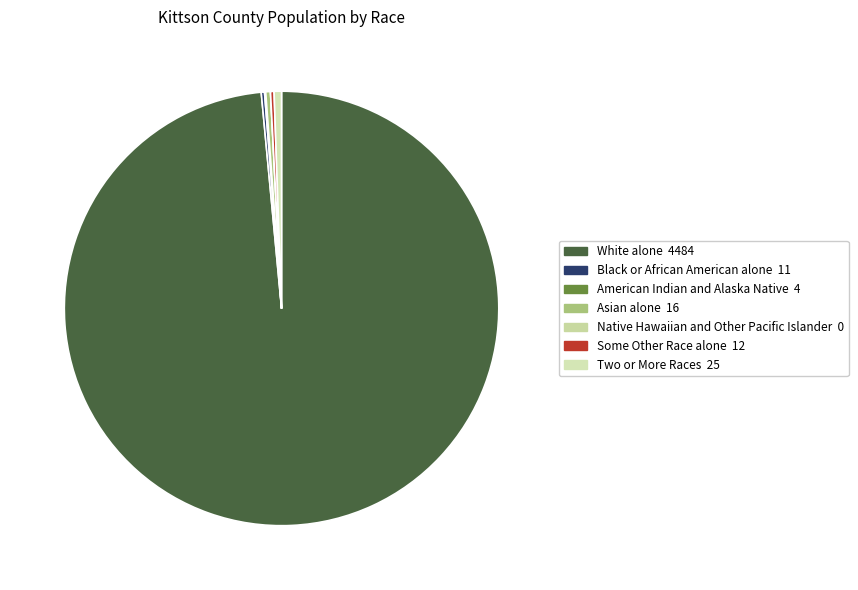

How many segments does this pie chart have?

7